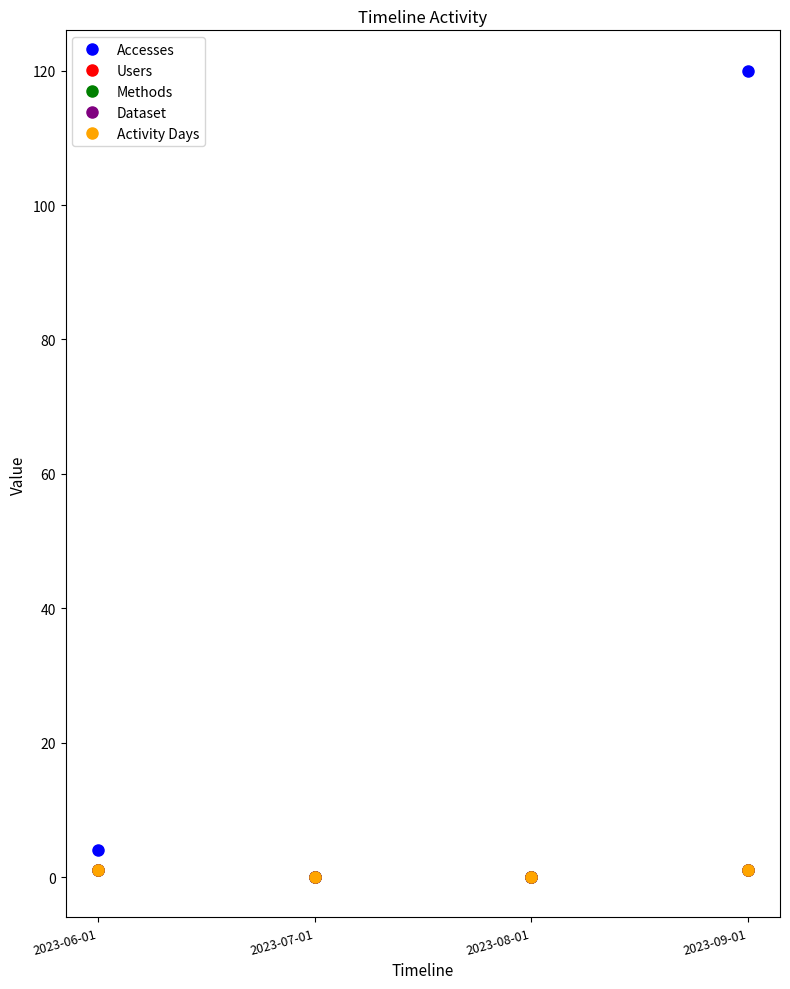

Does the chart have visible grid lines?

No